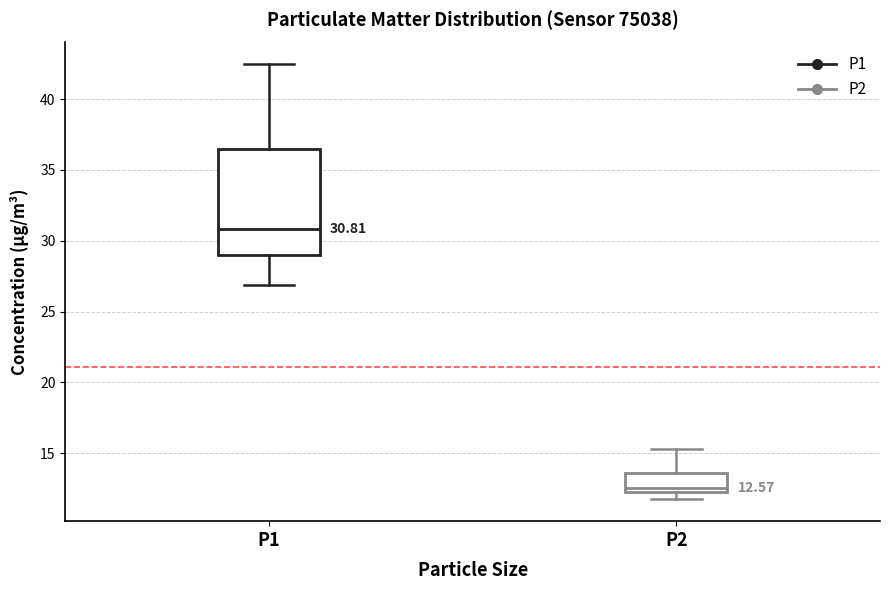

Comparing the boxes themselves (not the whiskers), which one is the tallest?

P1